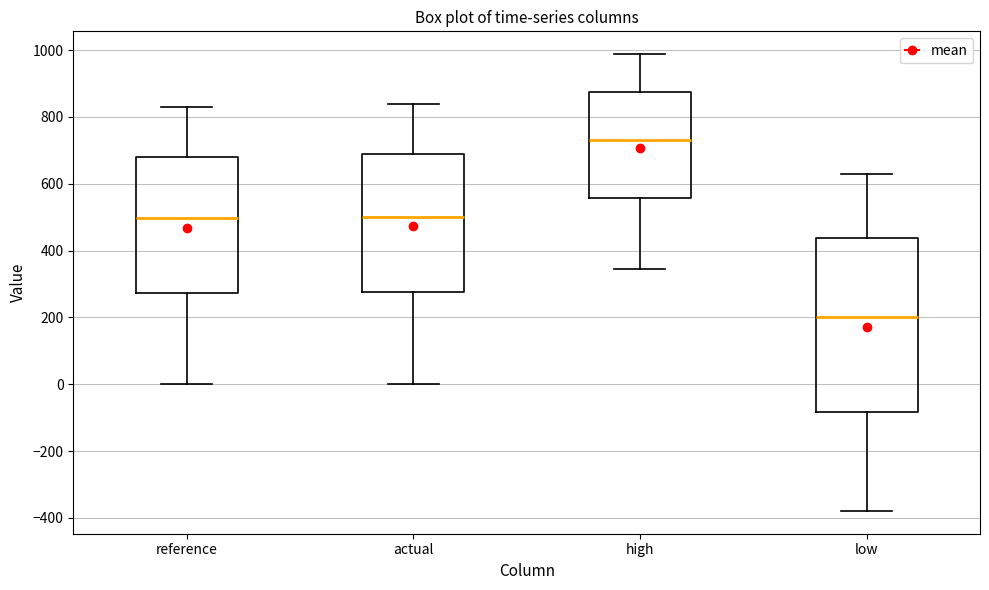

Reading left to right, transcribe this box plot: for each box, give where its median line is, the range the box spans, and where its two whiskers end, as read against the y-axis. The values are not printed on the chart, so give them approximately, as read against the axis.

reference: median 500, box 280 to 680, whiskers 0 to 820
actual: median 500, box 280 to 680, whiskers 0 to 840
high: median 740, box 560 to 880, whiskers 340 to 980
low: median 200, box -80 to 440, whiskers -380 to 620